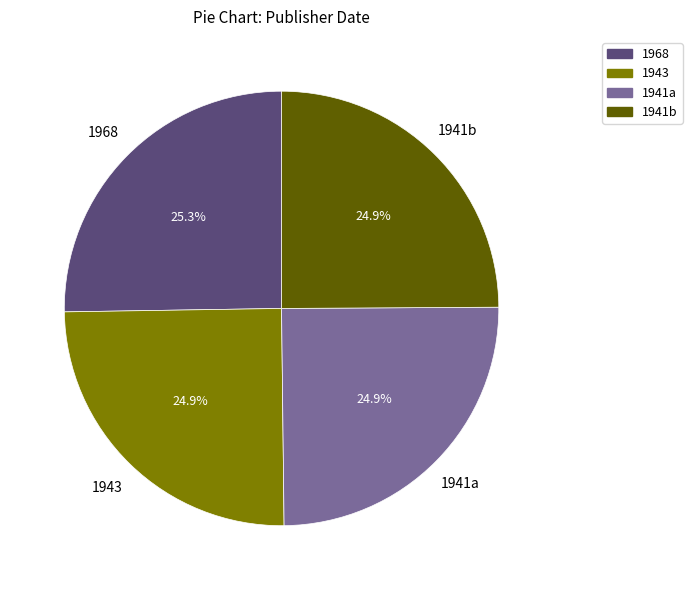

What is the ratio of the value at 1968 to the value at 1941a?

1.0